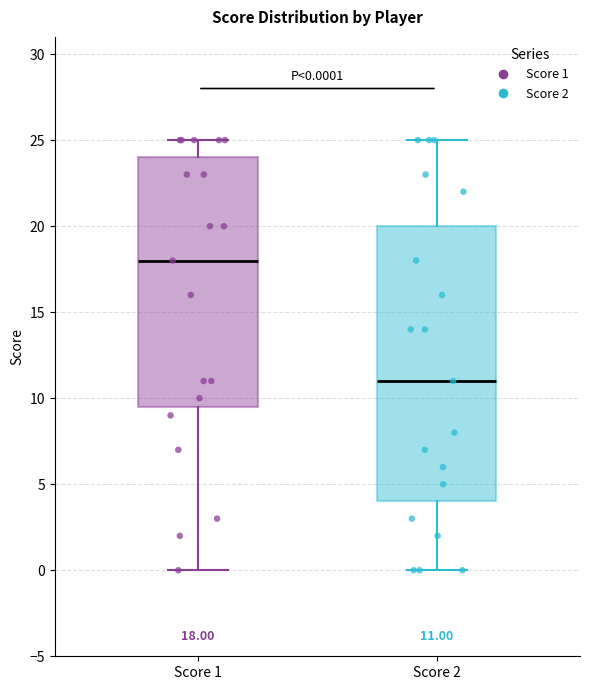

Which box's median line is the lowest?

Score 2